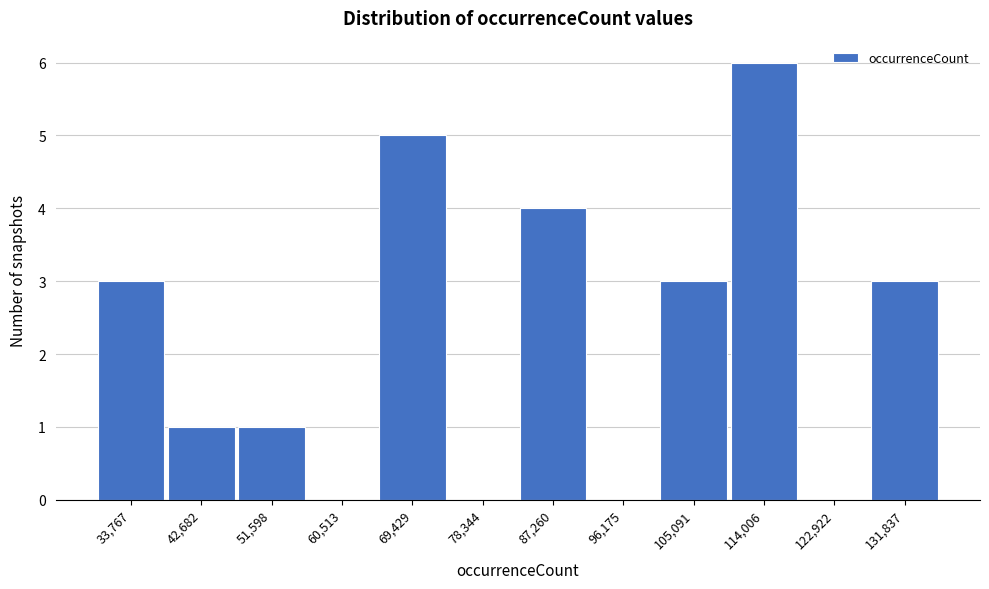

Reading left to right, transcribe all the data shown in this chart.

33,767=3	42,682=1	51,598=1	60,513=0	69,429=5	78,344=0	87,260=4	96,175=0	105,091=3	114,006=6	122,922=0	131,837=3